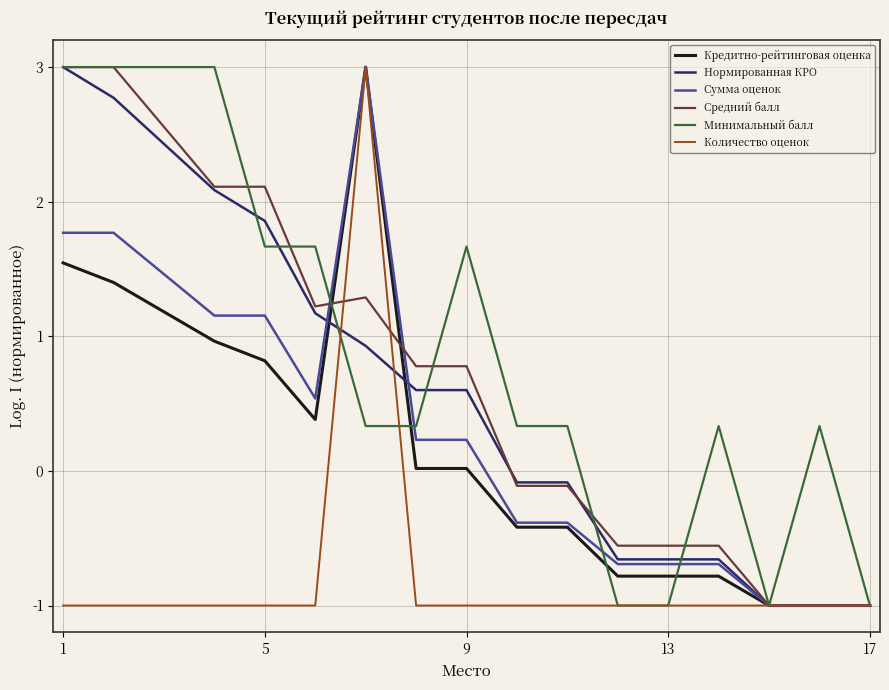

Which series has the largest total across all categories?

Минимальный балл